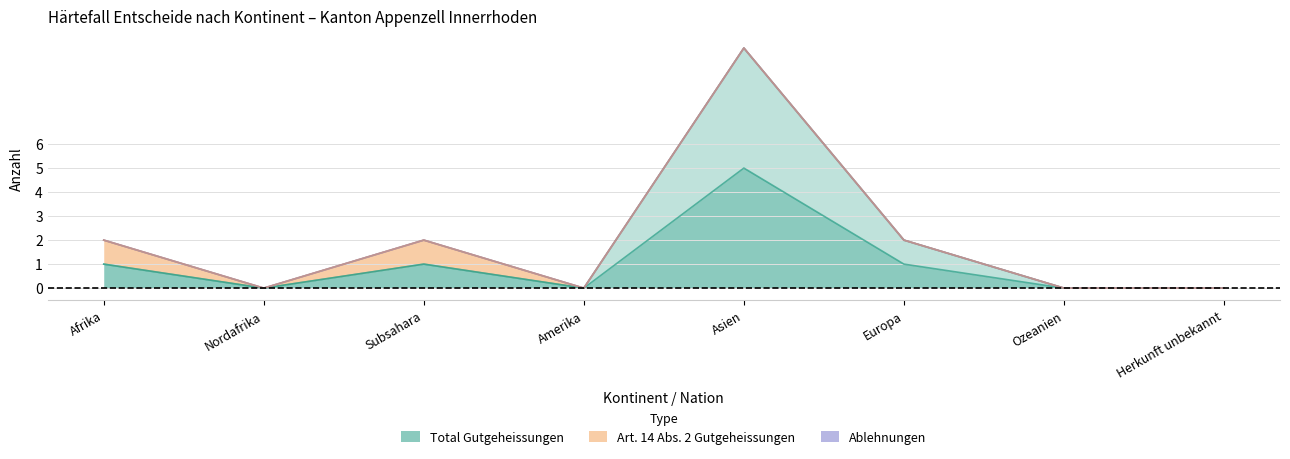

Which series has the largest total across all categories?

Total Gutgeheissungen